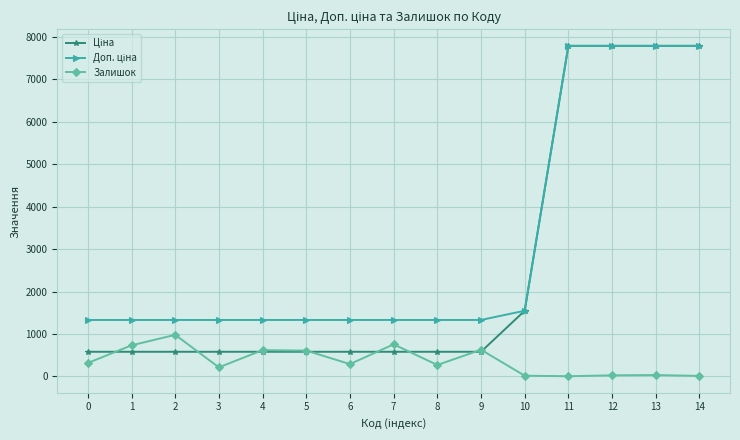

What is the value of the Залишок point at the 2nd from the left?

732.0